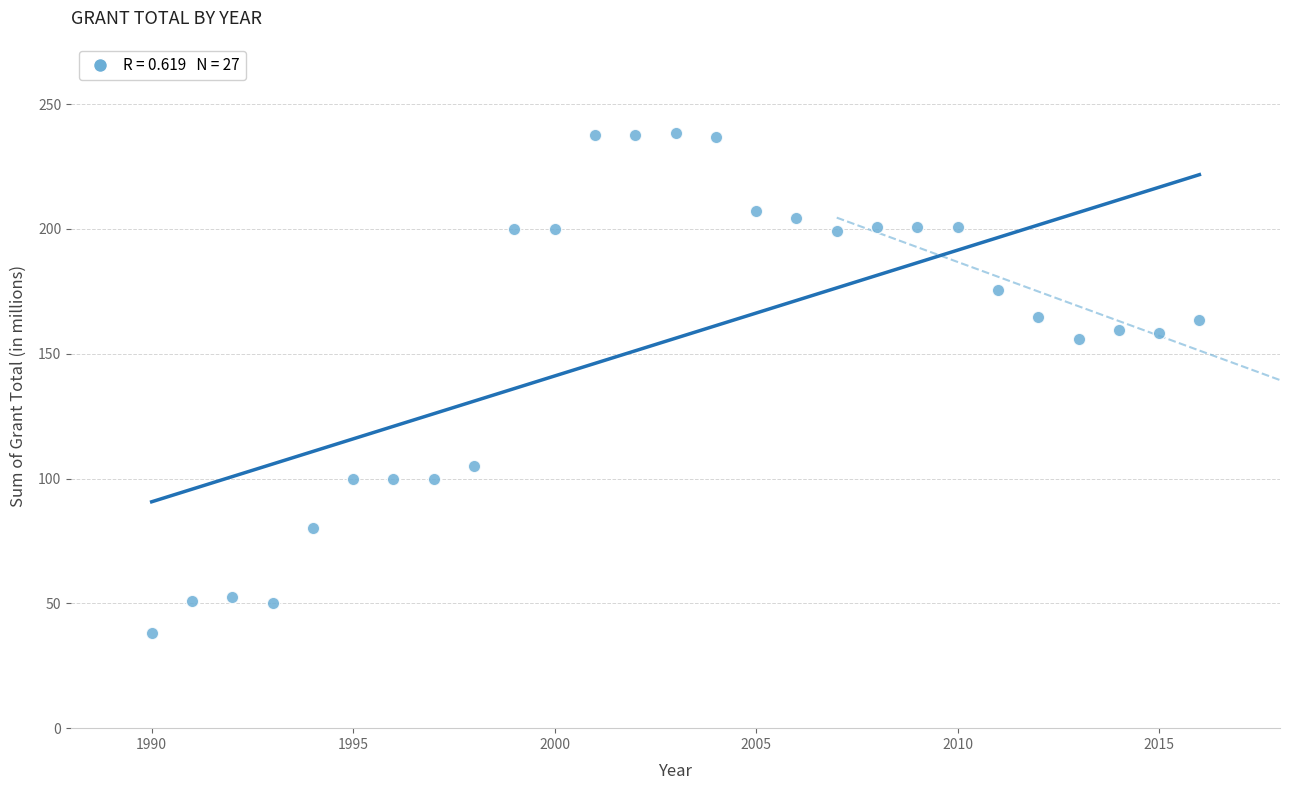

What is the range of Y values (max minus min)?

200.5